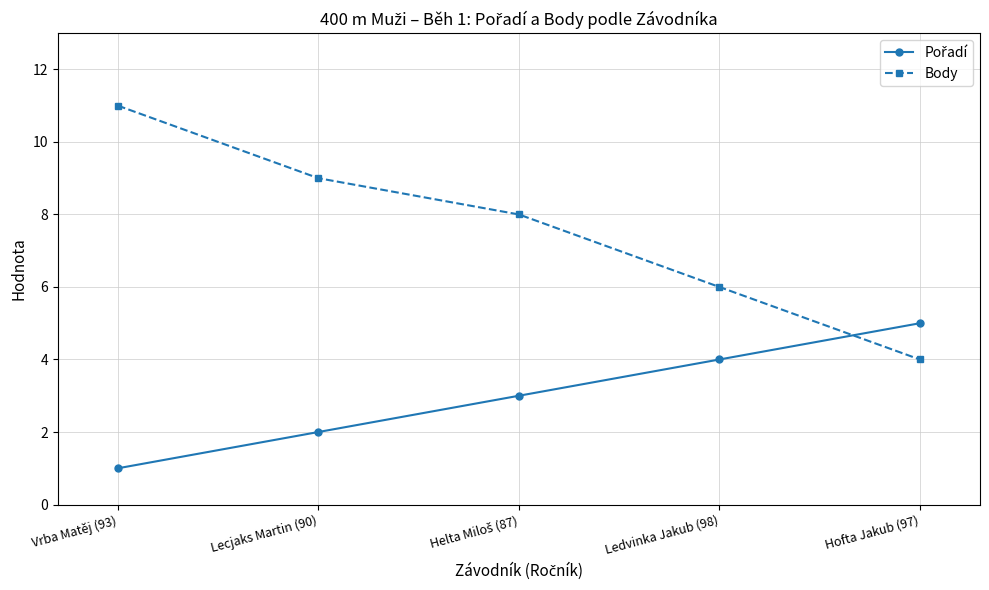

Which series has the largest range (max minus min)?

Body